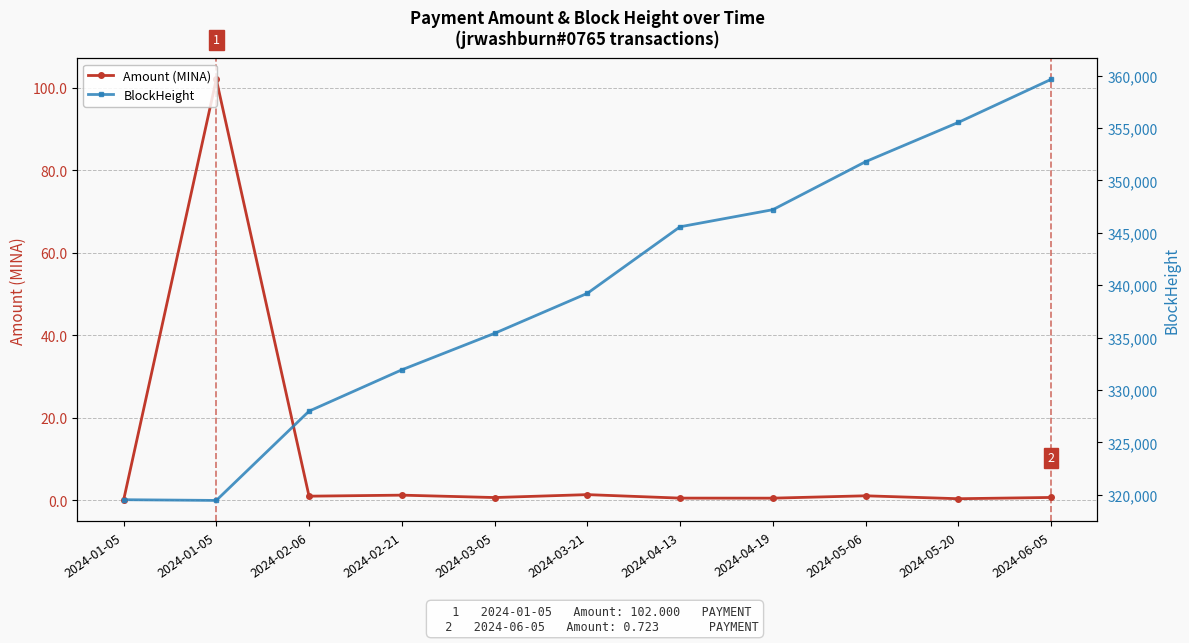

Where is Amount (MINA) nearest to the value 51?

2024-03-21